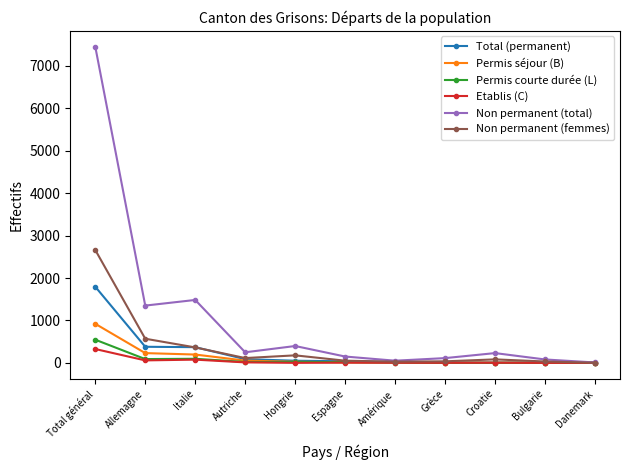

True or false: Permis séjour (B) has a value of 231 at Allemagne.

True